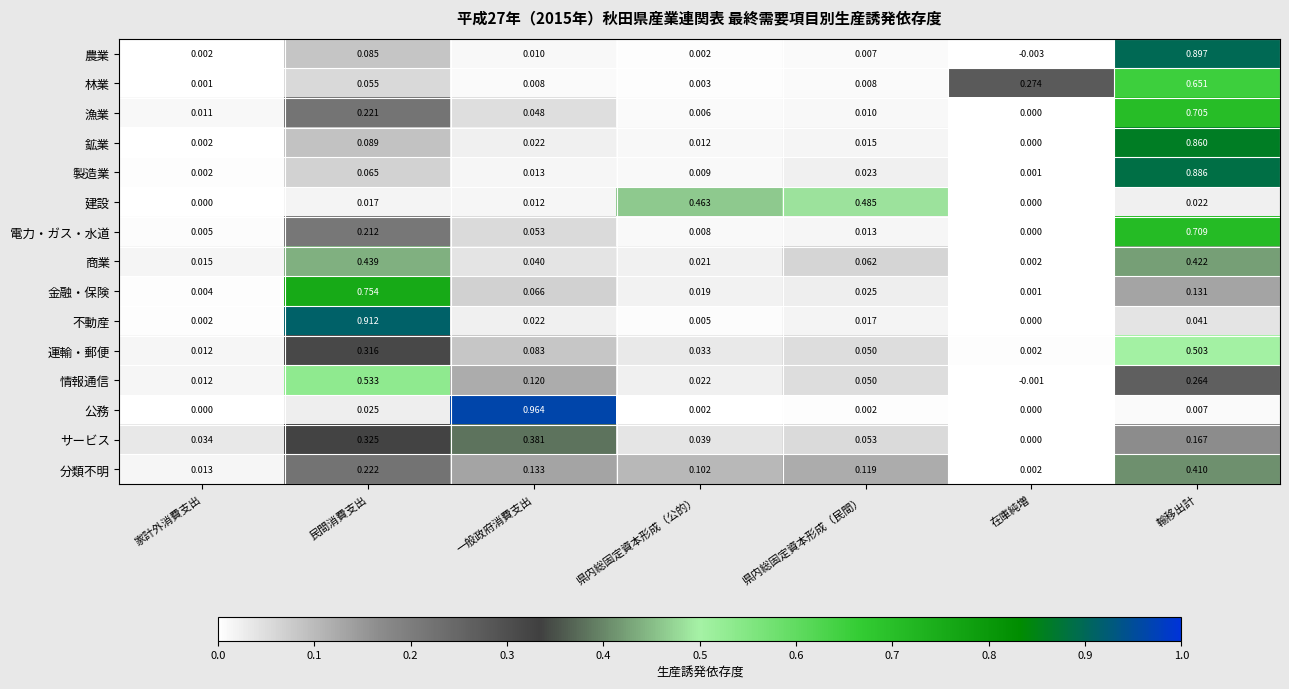

List the series in order of their peak value, highest first.

公務, 不動産, 農業, 製造業, 鉱業, 金融・保険, 電力・ガス・水道, 漁業, 林業, 情報通信, 運輸・郵便, 建設, 商業, 分類不明, サービス